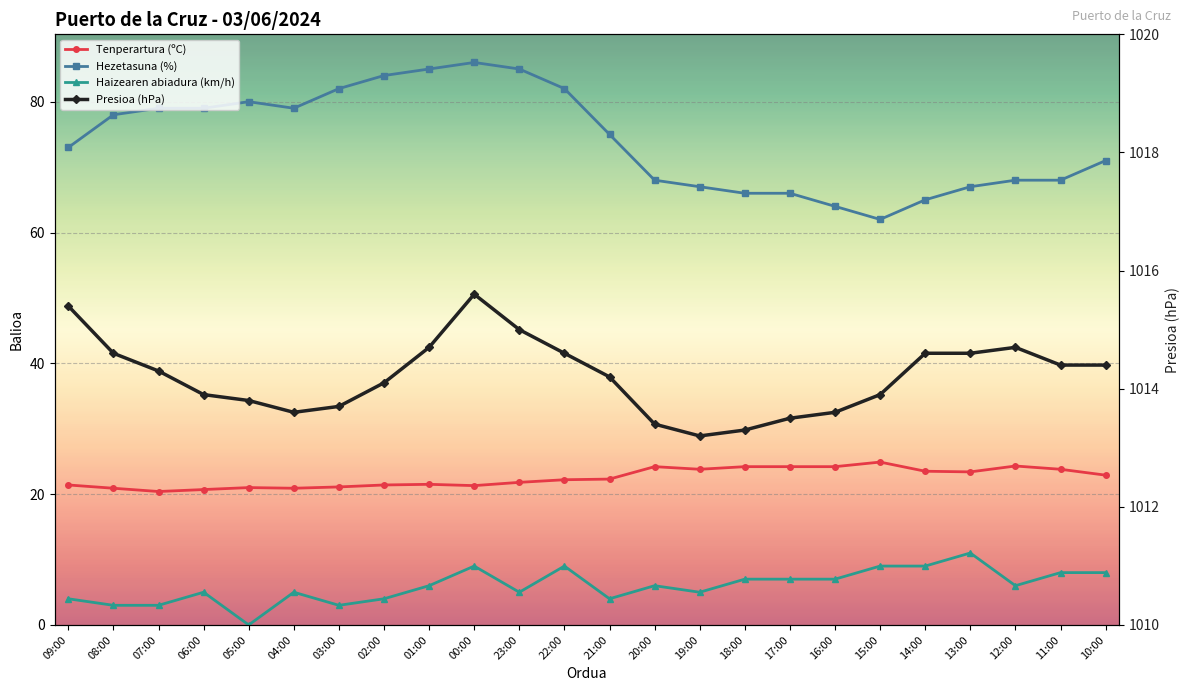

List the series in order of their peak value, highest first.

Presioa (hPa), Hezetasuna (%), Tenperartura (ºC), Haizearen abiadura (km/h)